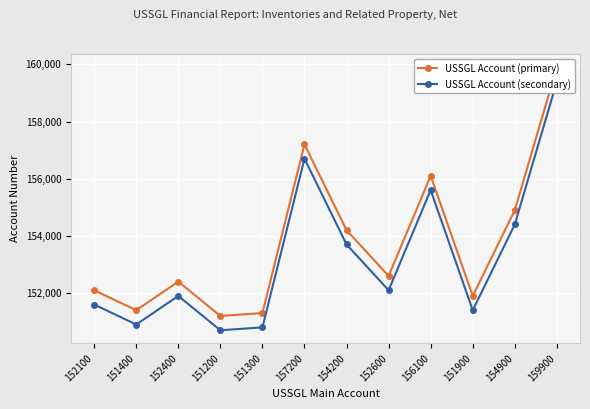

Which series has the largest total across all categories?

USSGL Account (primary)